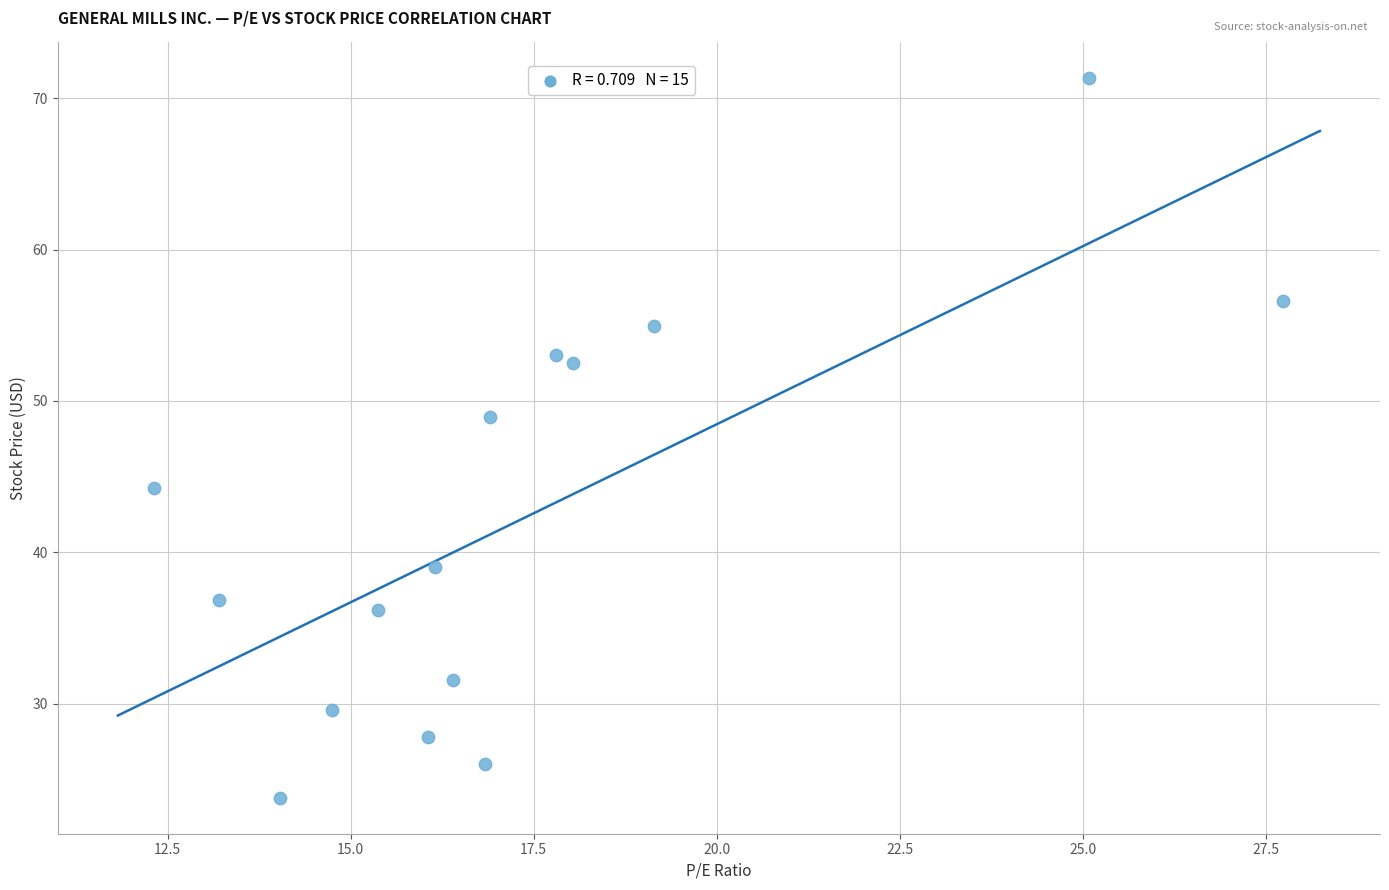

What is the range of X values (max minus min)?

15.4